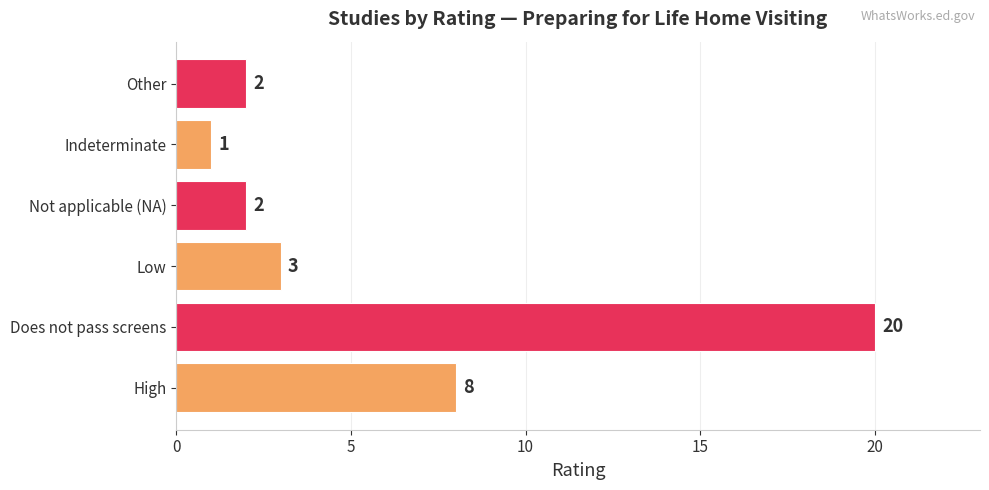

What is the minimum value shown in the chart?

1